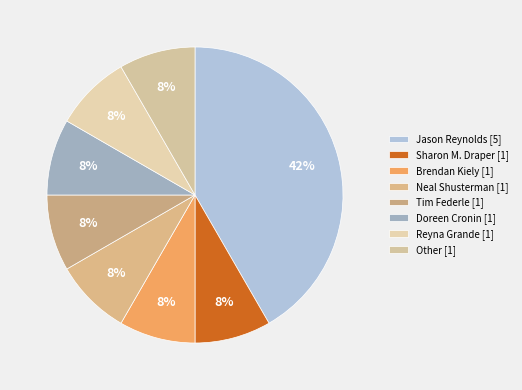

What percentage is the Other [1] slice, to the nearest percent?

8%